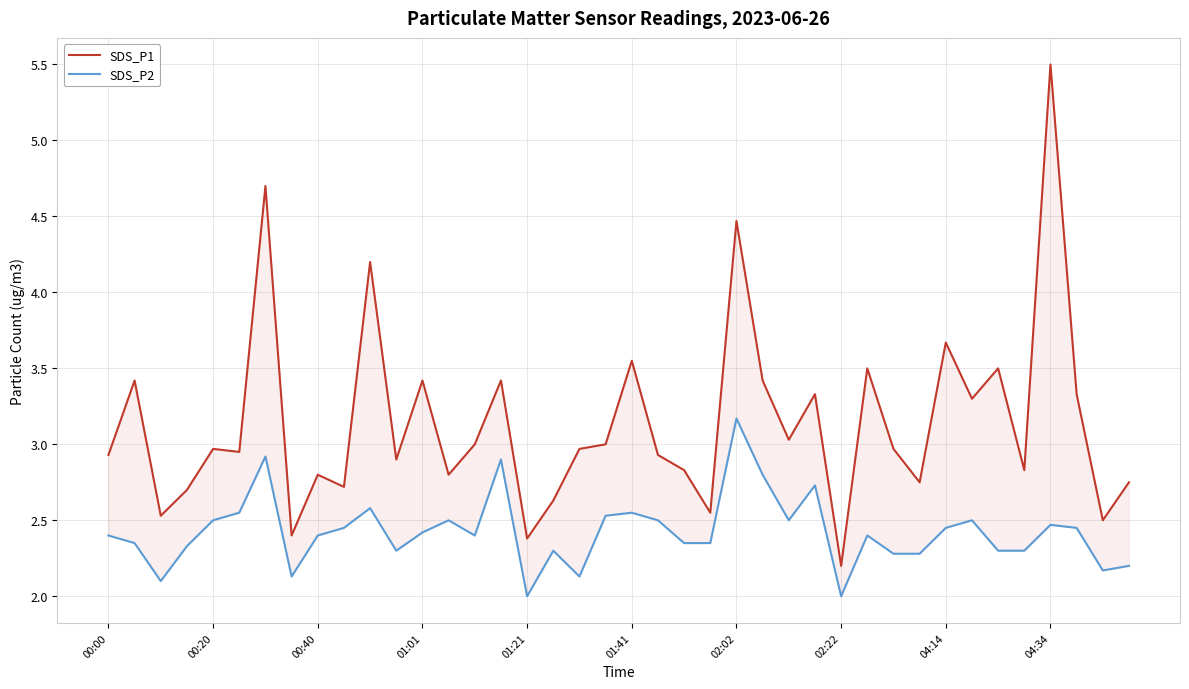

True or false: SDS_P1 and SDS_P2 cross at least once.

False